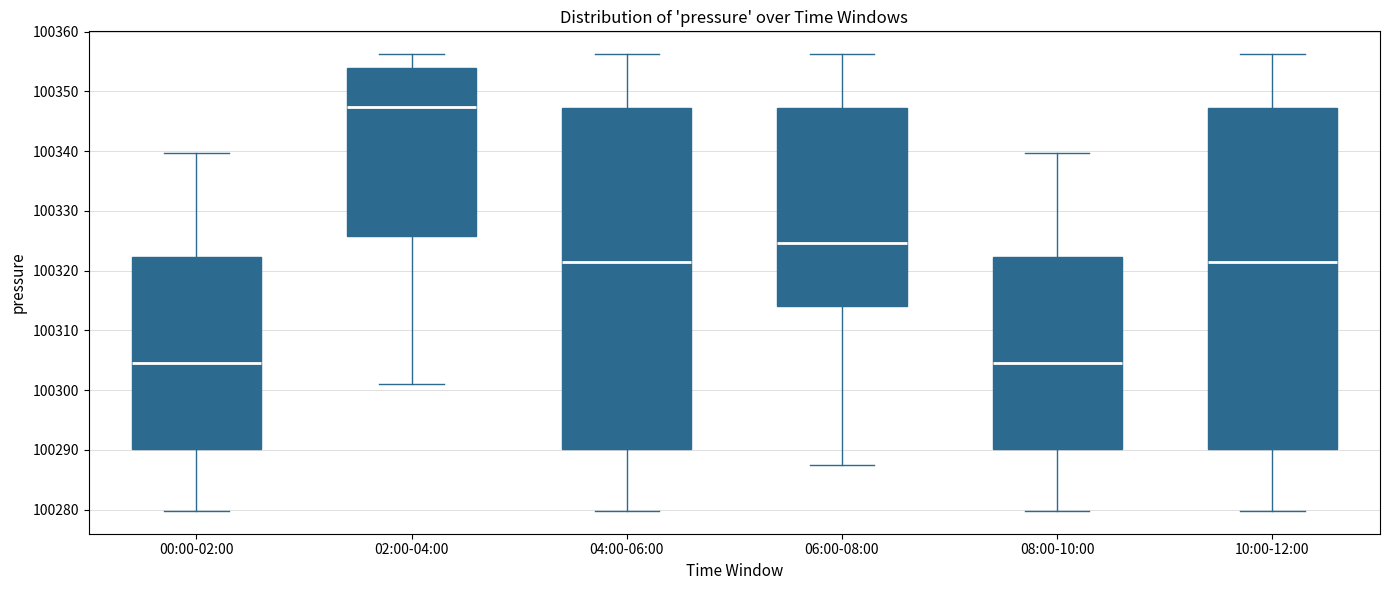

Reading left to right, transcribe this box plot: for each box, give where its median line is, the range the box spans, and where its two whiskers end, as read against the y-axis. The values are not printed on the chart, so give them approximately, as read against the axis.

00:00-02:00: median 100304, box 100290 to 100322, whiskers 100280 to 100340
02:00-04:00: median 100347, box 100326 to 100354, whiskers 100301 to 100356
04:00-06:00: median 100321, box 100290 to 100347, whiskers 100280 to 100356
06:00-08:00: median 100325, box 100314 to 100347, whiskers 100287 to 100356
08:00-10:00: median 100304, box 100290 to 100322, whiskers 100280 to 100340
10:00-12:00: median 100321, box 100290 to 100347, whiskers 100280 to 100356